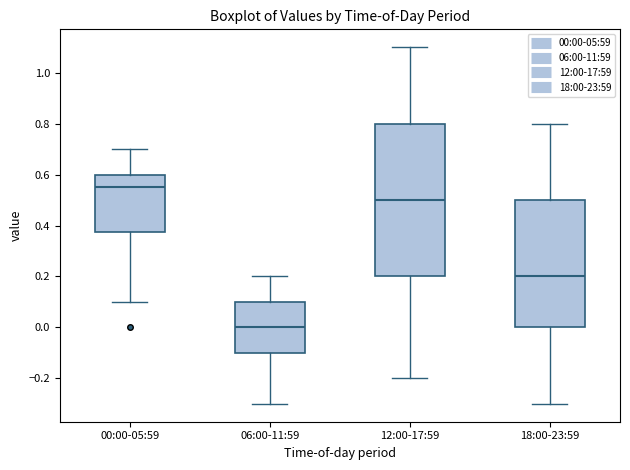

Which box's median line is the lowest?

06:00-11:59